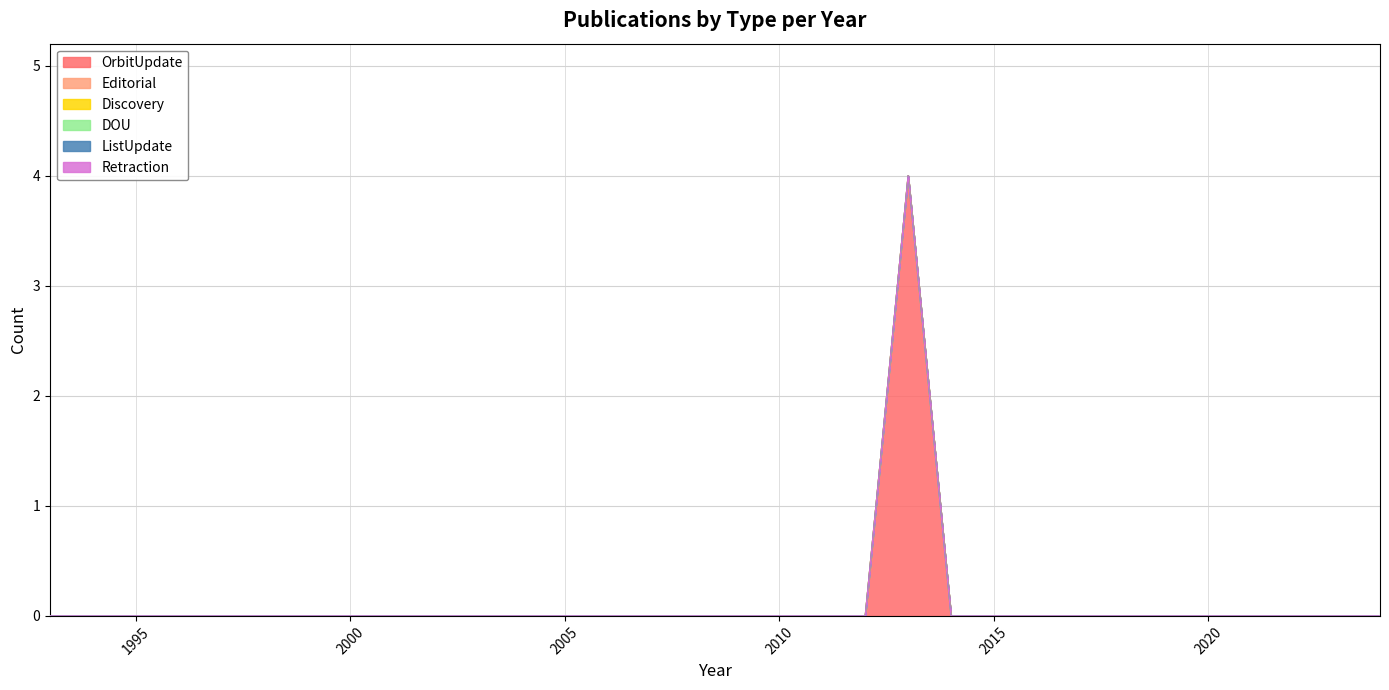

Between 2007 and 2016, which series saw the biggest shift?

OrbitUpdate